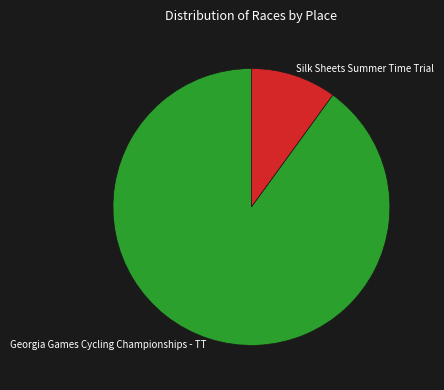

Is it true that Silk Sheets Summer Time Trial is 20% of the pie?

False